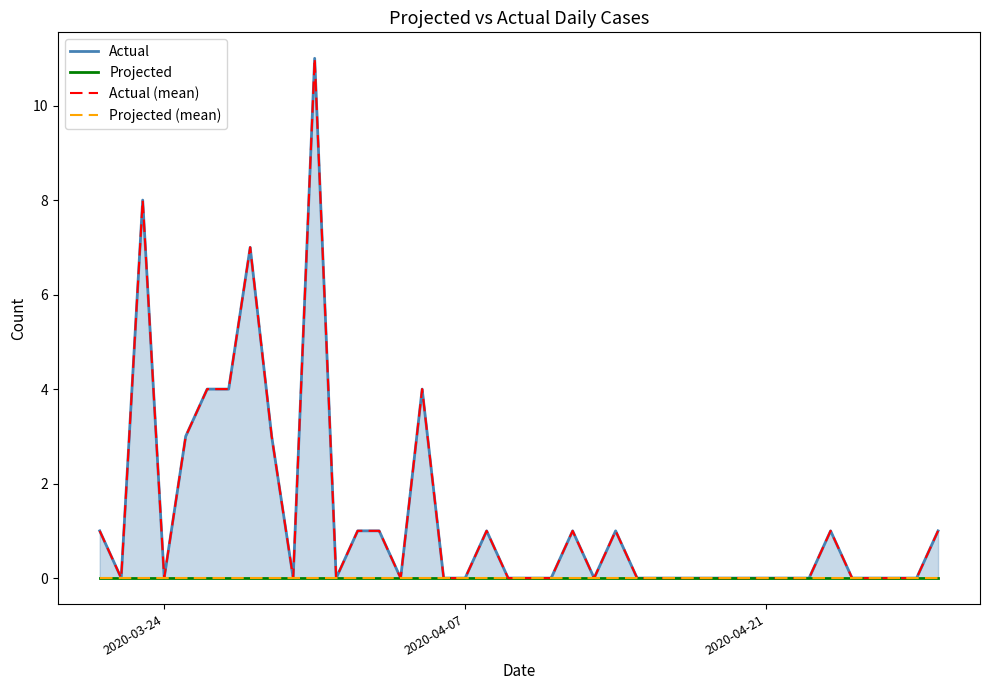

Reading right to left, extract all data points from this chart.

Actual: 1	0	0	0	0	1	0	0	0	0	0	0	0	0	0	1	0	1	0	0	0	1	0	0	4	0	1	1	0	11	0	3	7	4	4	3	0	8	0	1
Projected: 0	0	0	0	0	0	0	0	0	0	0	0	0	0	0	0	0	0	0	0	0	0	0	0	0	0	0	0	0	0	0	0	0	0	0	0	0	0	0	0
Actual (mean): 1	0	0	0	0	1	0	0	0	0	0	0	0	0	0	1	0	1	0	0	0	1	0	0	4	0	1	1	0	11	0	3	7	4	4	3	0	8	0	1
Projected (mean): 0	0	0	0	0	0	0	0	0	0	0	0	0	0	0	0	0	0	0	0	0	0	0	0	0	0	0	0	0	0	0	0	0	0	0	0	0	0	0	0